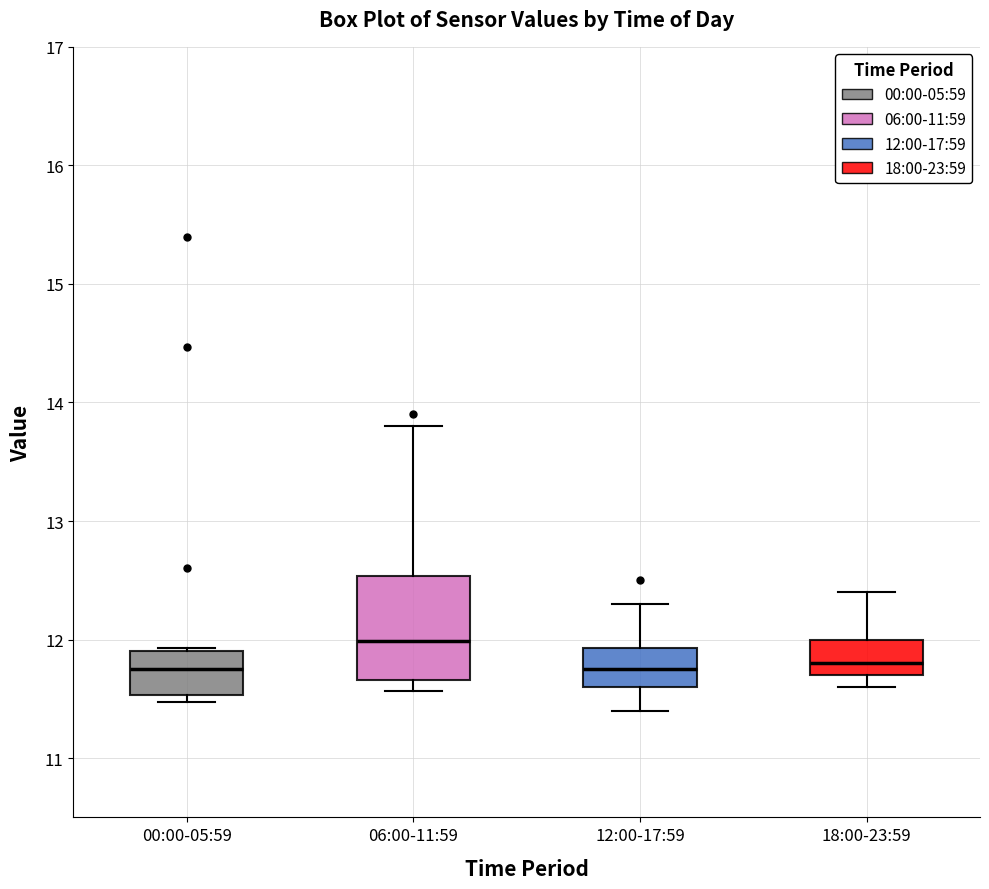

Comparing the boxes themselves (not the whiskers), which one is the tallest?

06:00-11:59